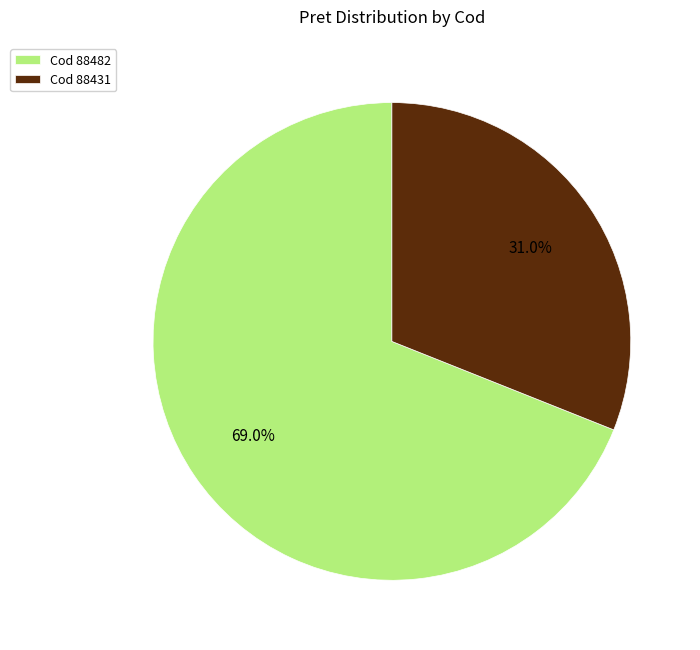

What percentage is NOT represented by Cod 88431?

69.0%